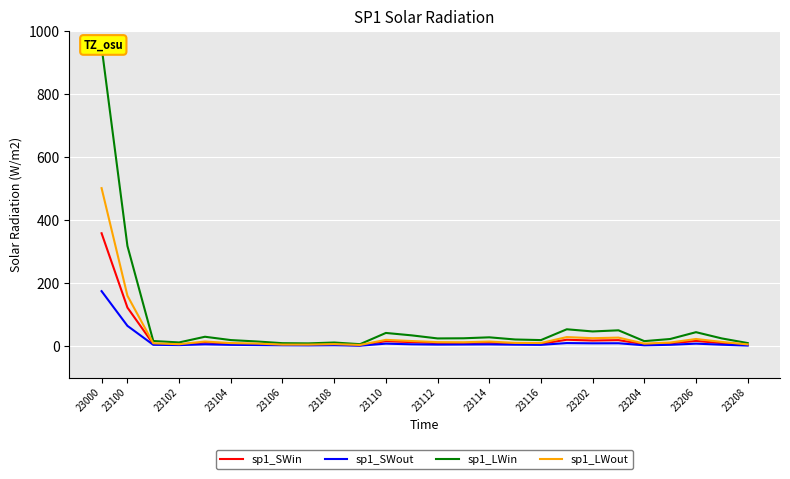

Reading right to left, transcribe all the data shown in this chart.

sp1_SWin: 3.5	9.0	16.5	8.4	5.7	18.8	17.6	20.1	7.3	8.2	10.5	9.5	9.2	12.5	15.6	2.3	4.4	3.5	3.8	5.7	7.3	11.2	4.7	6.5	122.2	358.2
sp1_SWout: 1.6	4.3	7.7	4.0	2.4	8.9	8.8	9.5	3.8	4.4	5.3	4.9	4.7	5.6	7.7	1.2	2.6	2.1	2.4	3.2	3.8	5.5	3.0	4.0	64.2	174.3
sp1_LWin: 9.6	24.2	44.1	22.4	15.6	50.0	46.4	53.3	19.0	20.9	27.8	24.7	24.2	34.0	41.7	6.0	11.2	8.5	9.2	14.6	19.0	29.6	11.5	16.1	317.9	950.0
sp1_LWout: 5.3	13.1	22.5	11.2	7.8	26.9	25.0	28.5	9.7	10.1	14.3	12.1	12.4	16.0	19.7	3.5	6.2	4.6	4.6	7.9	9.5	14.4	5.9	8.9	159.9	501.5